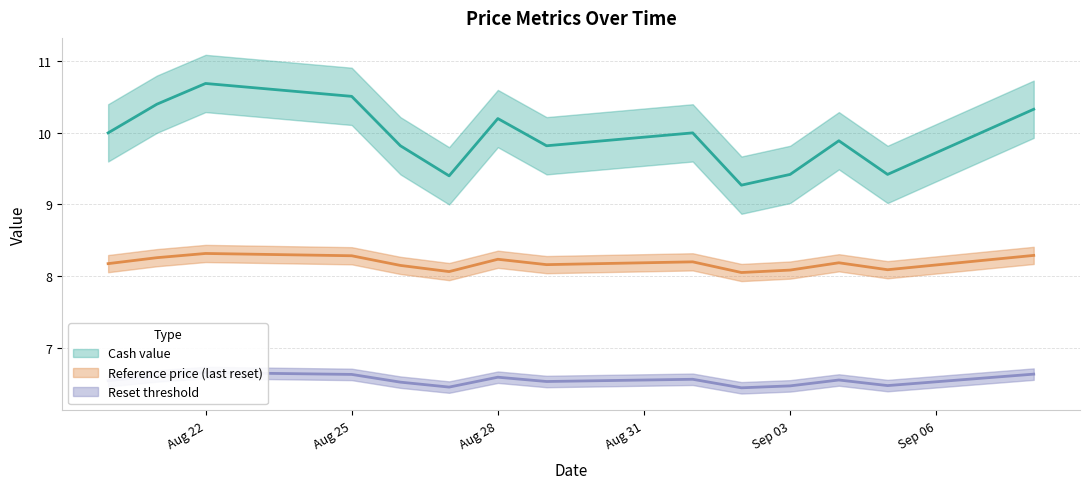

What is the difference between the maximum and second lowest values in the Cash value series?

1.3